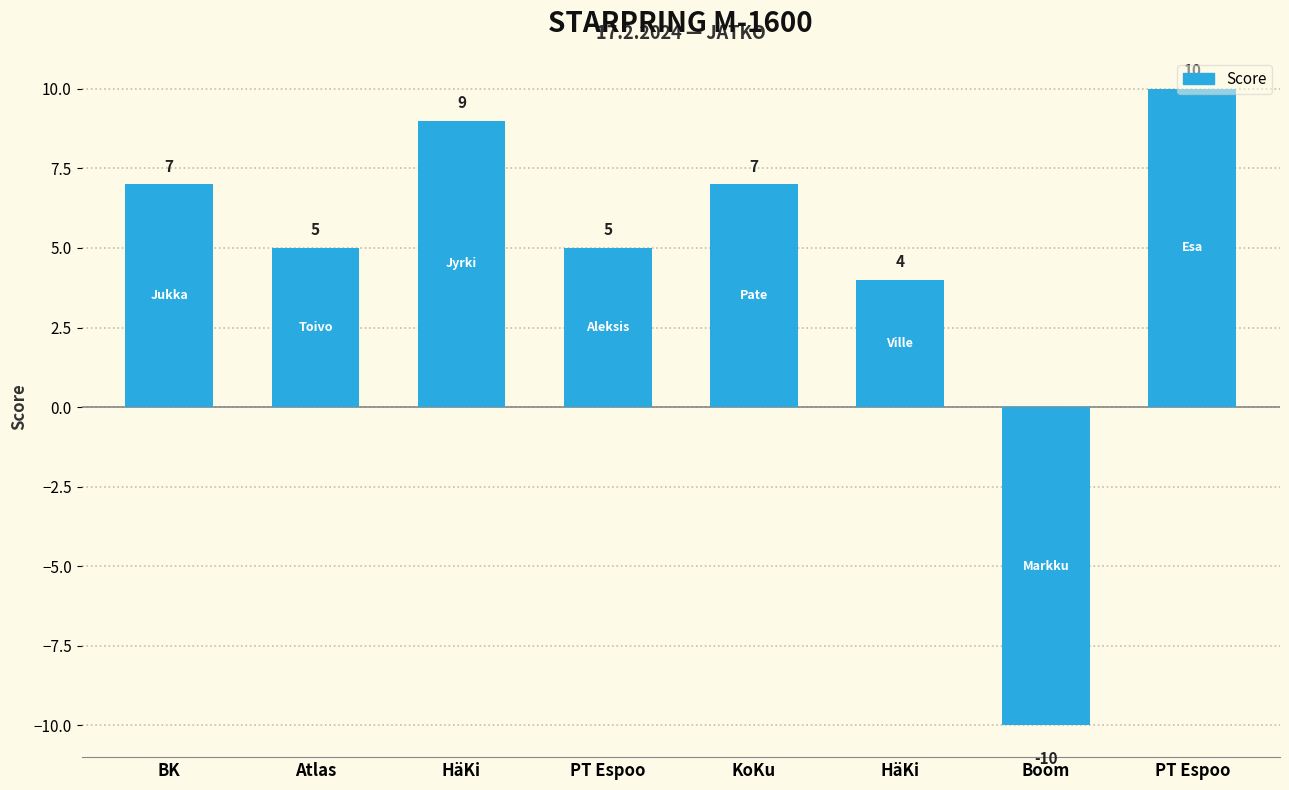

How many values are below 7?

4